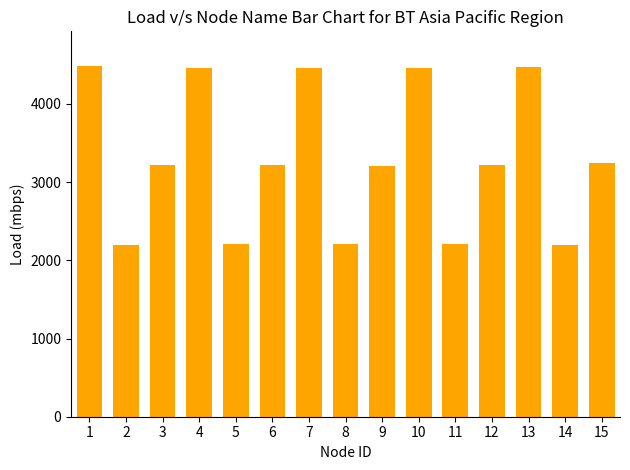

What is the value of the 9th bar from the left?

3210.8